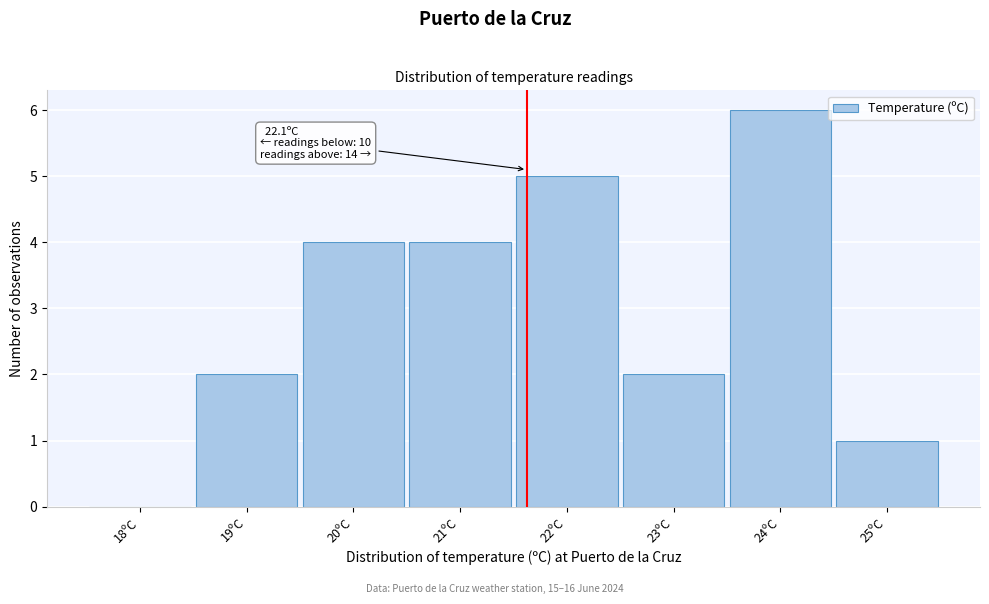

Reading right to left, what are all the values shown in this chart?

25ºC=1	24ºC=6	23ºC=2	22ºC=5	21ºC=4	20ºC=4	19ºC=2	18ºC=0